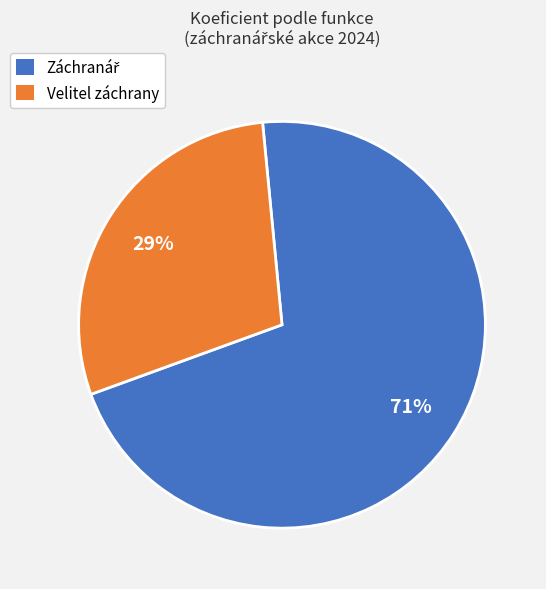

What is the smallest slice in the pie chart?

Velitel záchrany